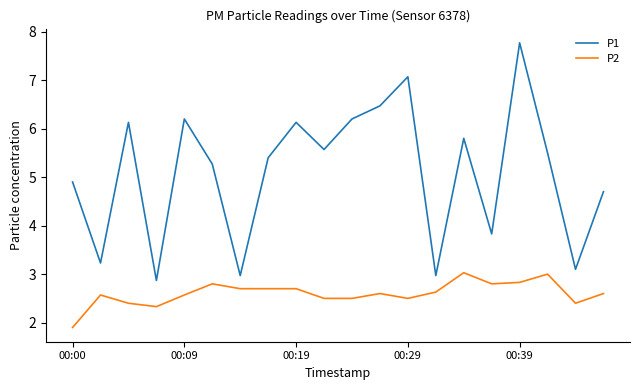

What is the minimum value for P2?

1.9